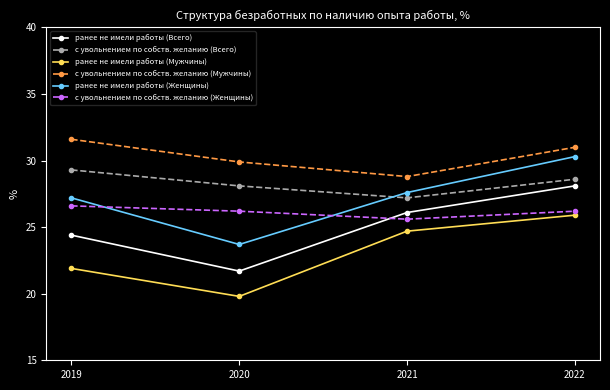

How many interior local valleys does the ранее не имели работы (Женщины) series have?

1